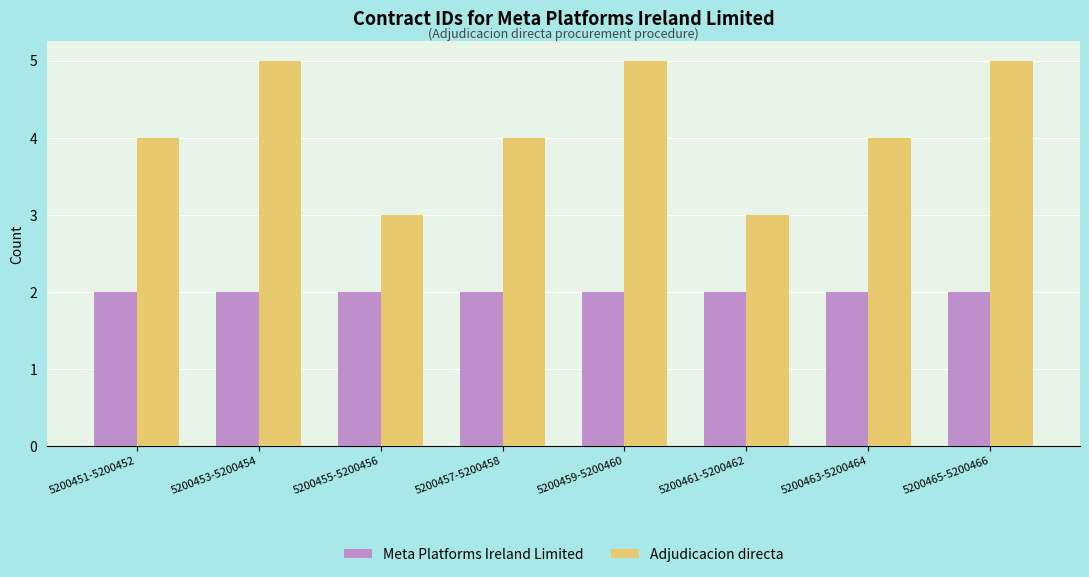

Which series changed the most between 5200459-5200460 and 5200461-5200462?

Adjudicacion directa